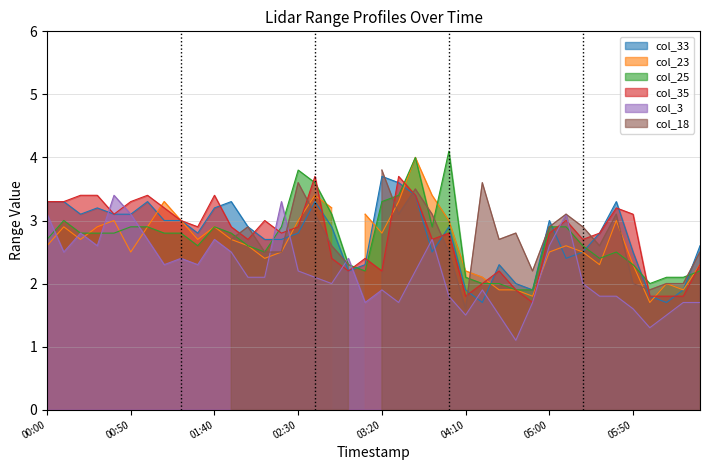

What is the lowest value of the col_25 series?

1.9